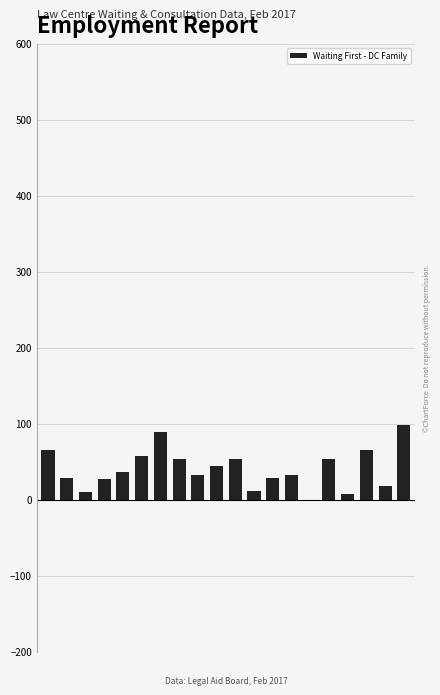

What is the sum of all values?

814